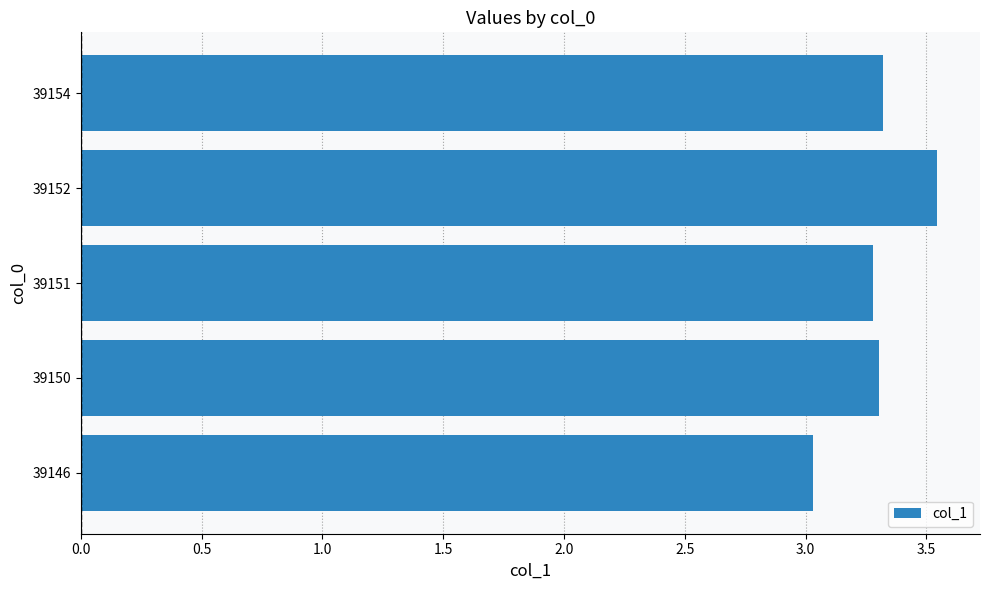

At which category does the chart reach its peak across all series?

39152